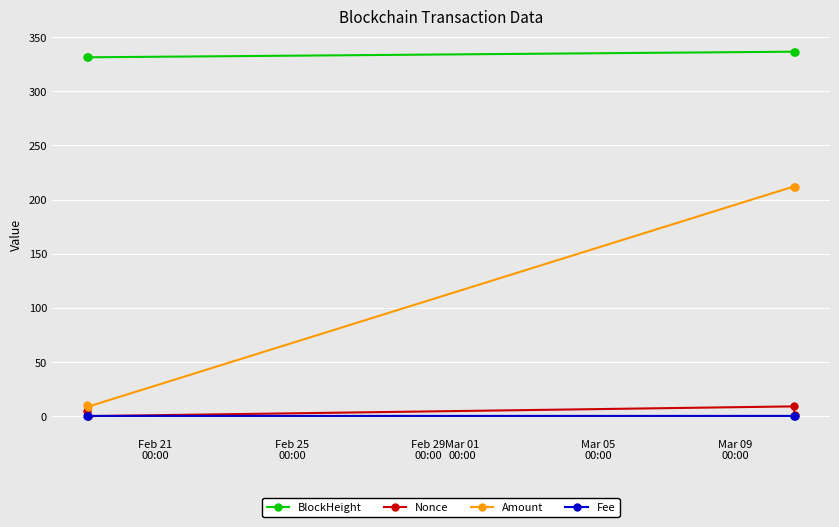

What is the minimum value for Amount?

8.8